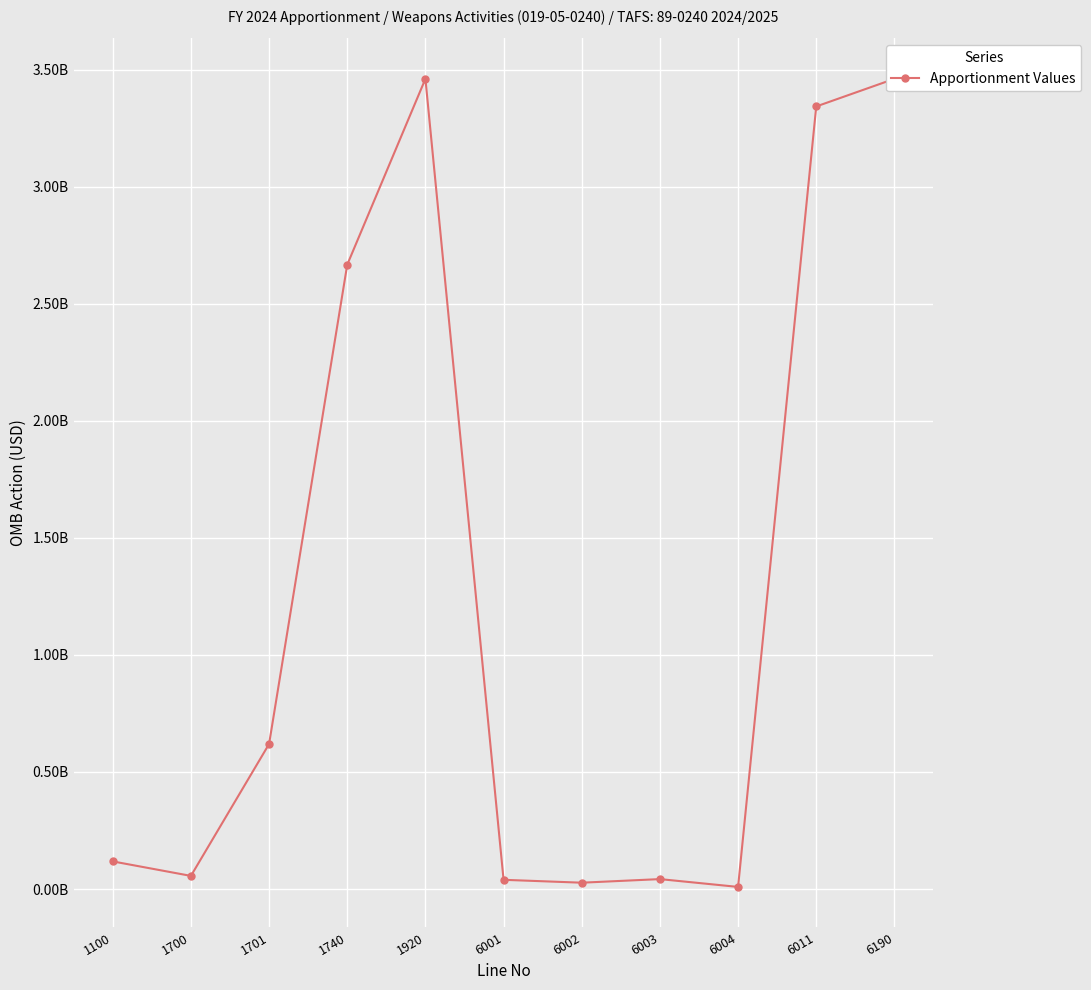

Which label corresponds to the largest value in the chart?

1920